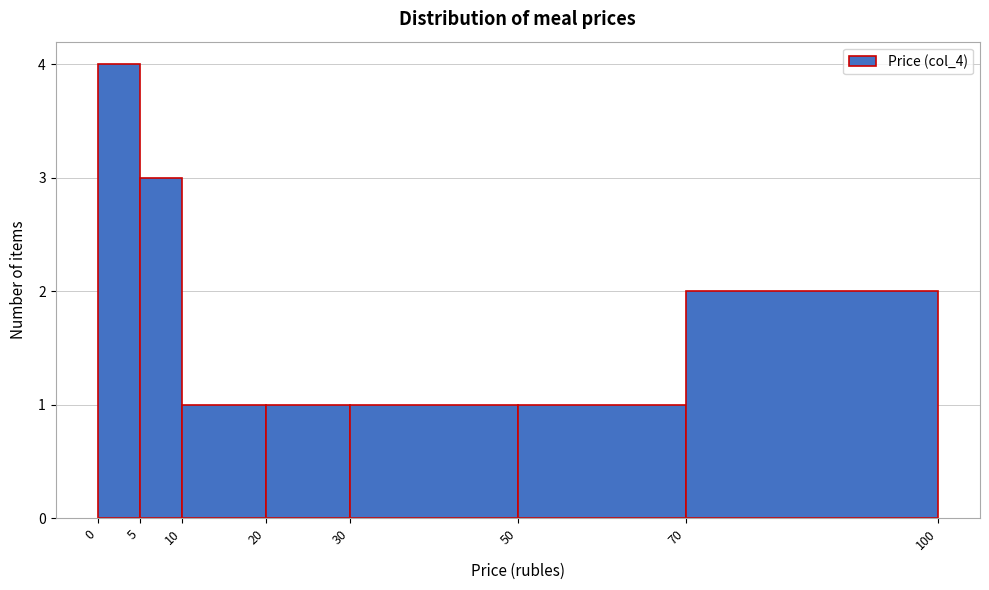

Which range on the x-axis has the tallest bar?

0 to 5